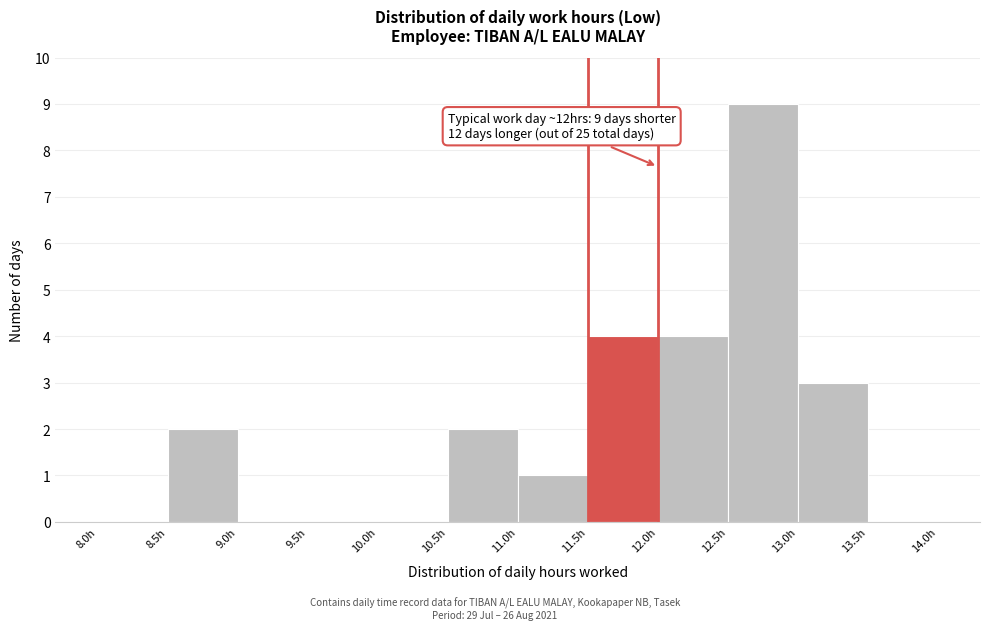

Over which range of the x-axis is the bar tallest?

12.5 to 13.0